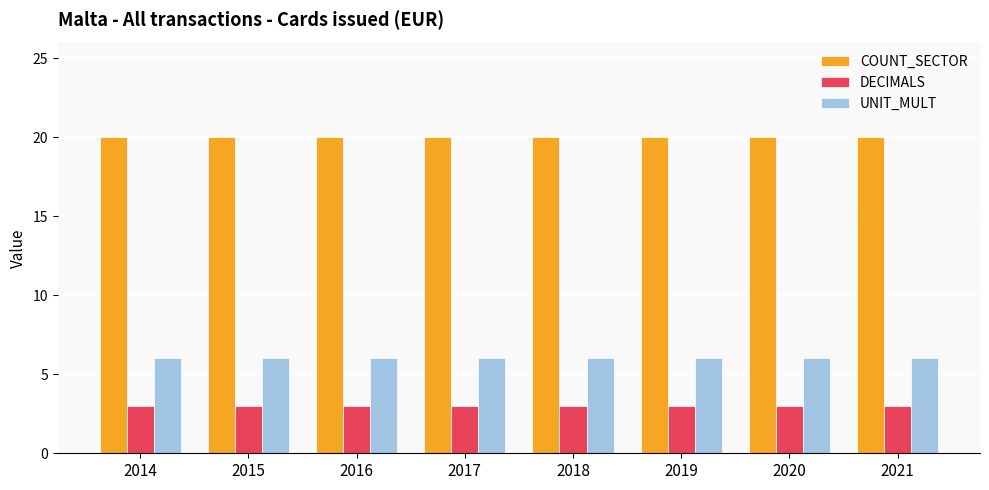

What is the spread (max minus min) of values at 2020?

17